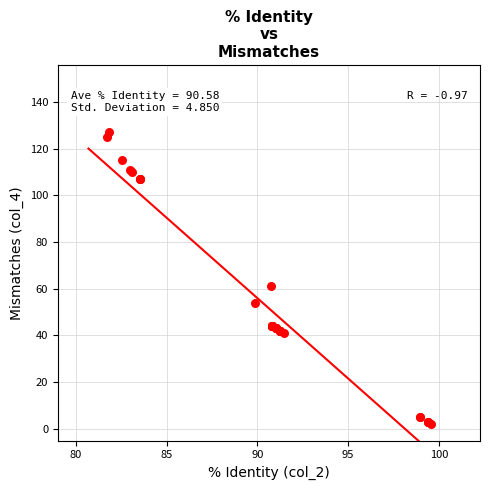

What Y value in the scatter plot is closest to 64?

61